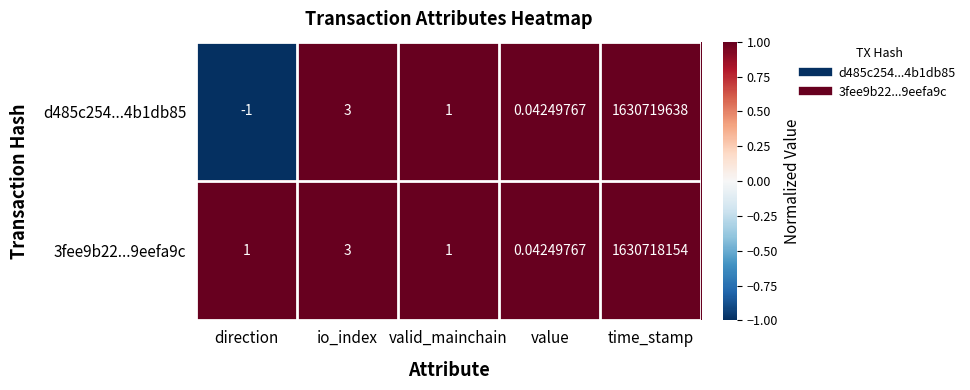

At which label does 3fee9b22...9eefa9c reach its peak?

time_stamp